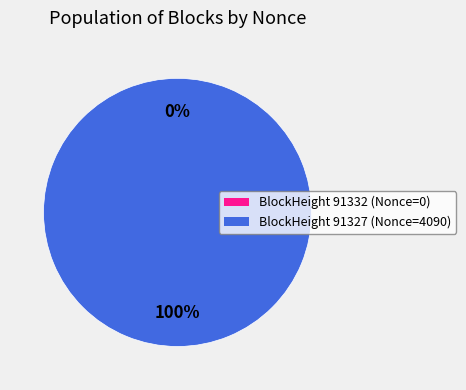

Between 91327 and 91332, which is larger?

91327